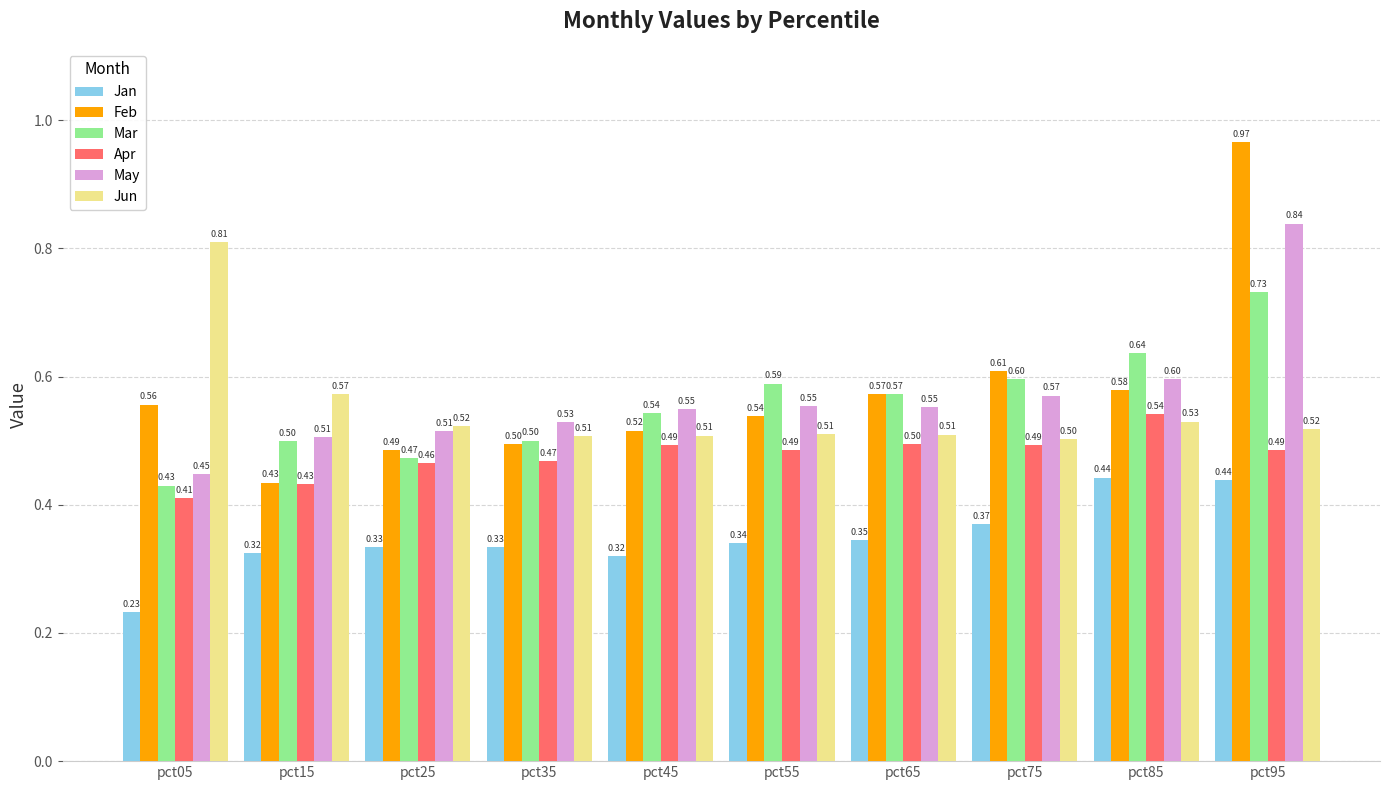

Which series has the widest spread of values?

Feb